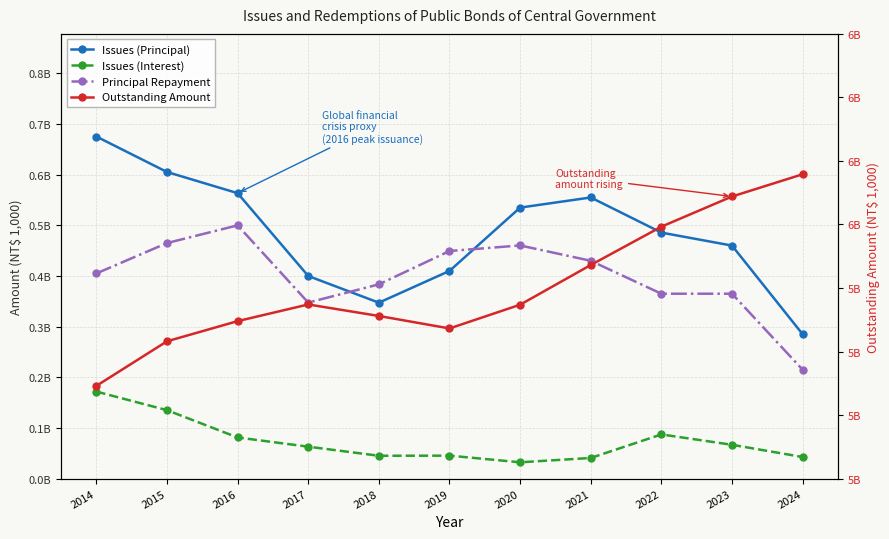

The value of Principal Repayment at 2017 is 347500100. True or false?

True